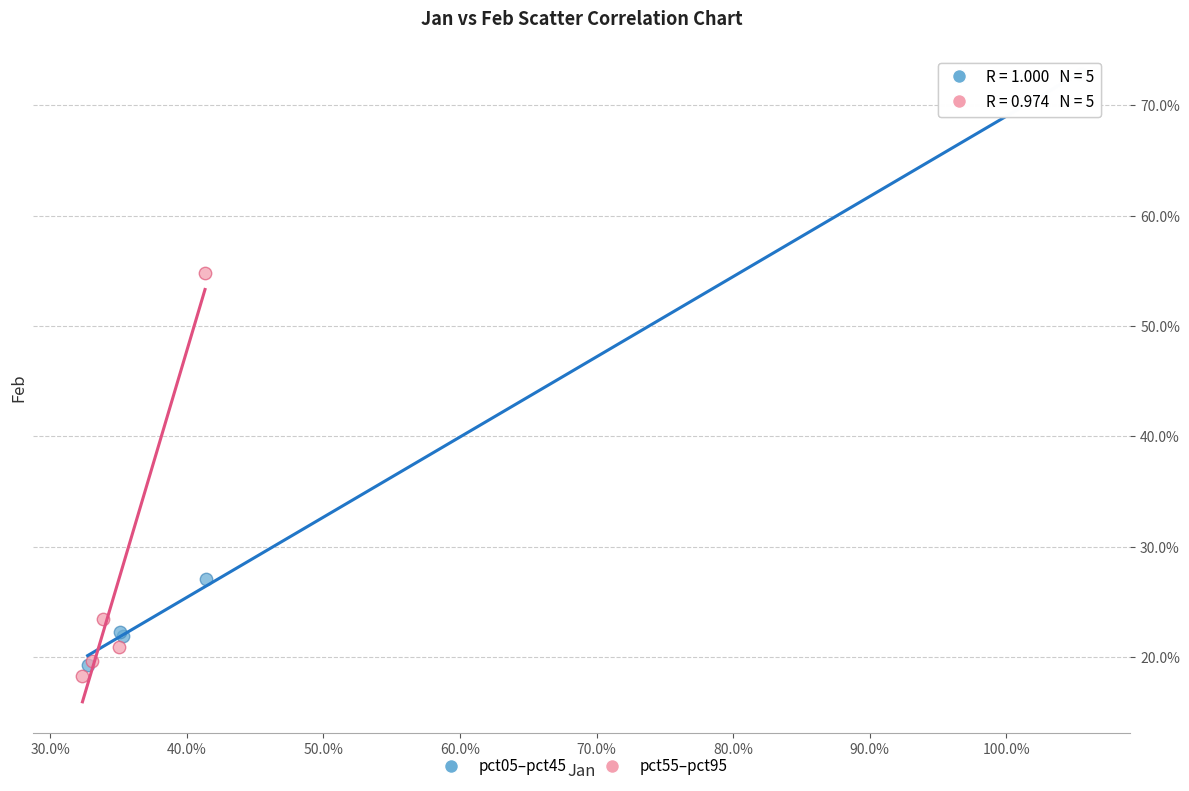

Which series contains the lowest Y value?

pct55–pct95